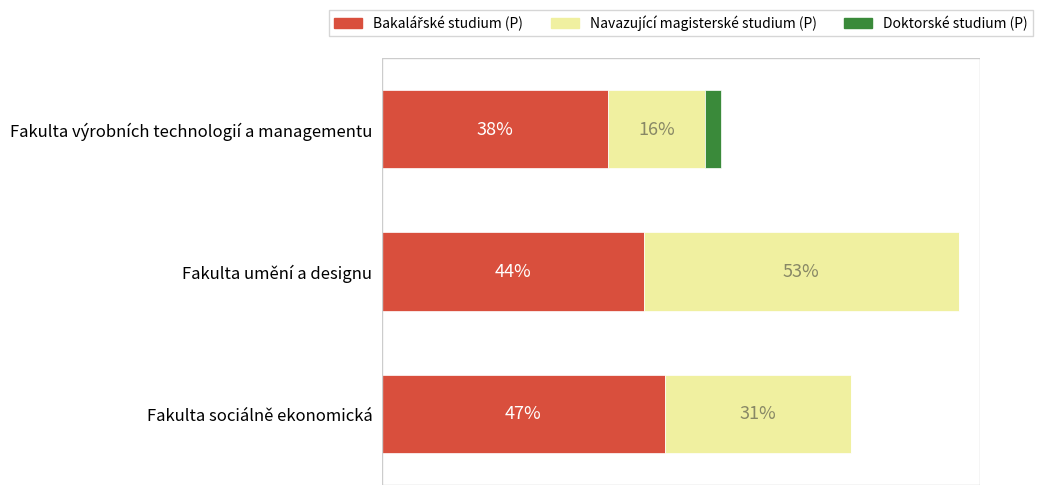

How many bars are there in each group?

3